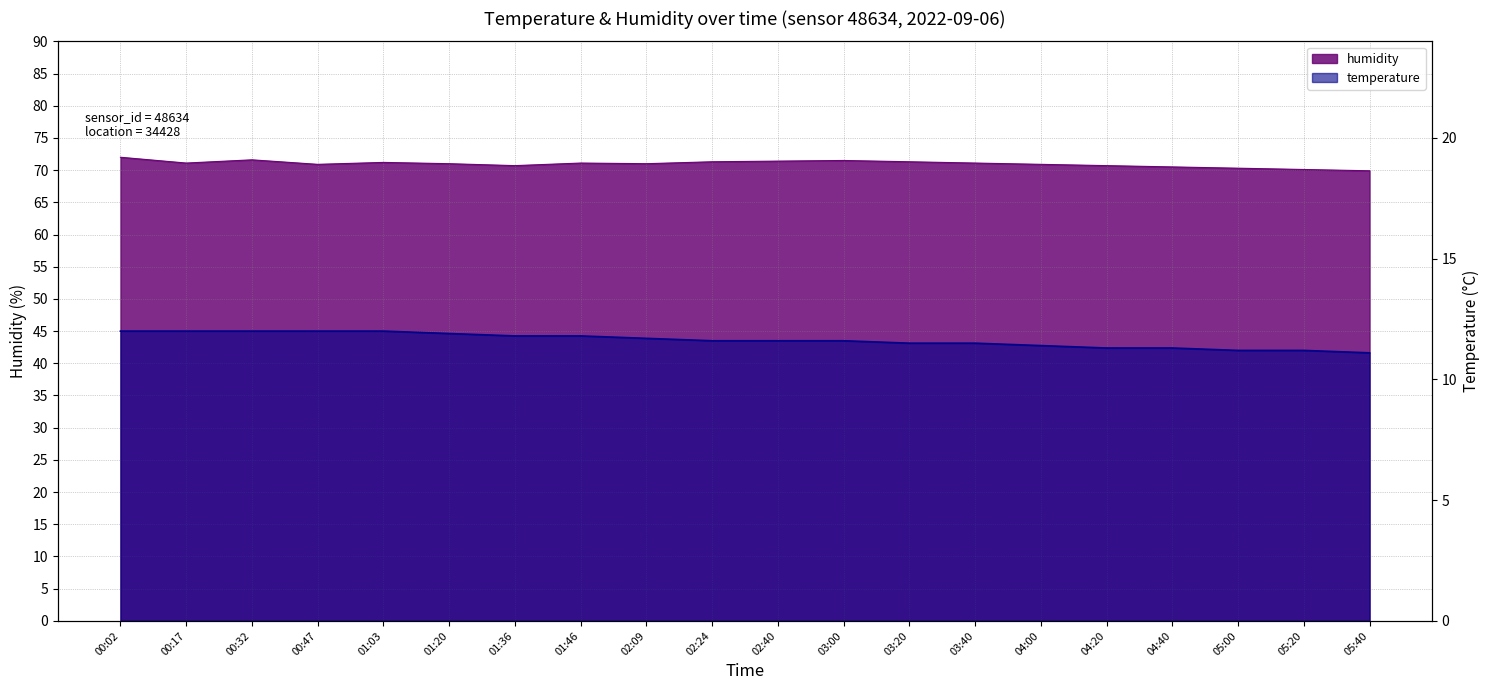

What is the maximum value shown in the chart?

72.0